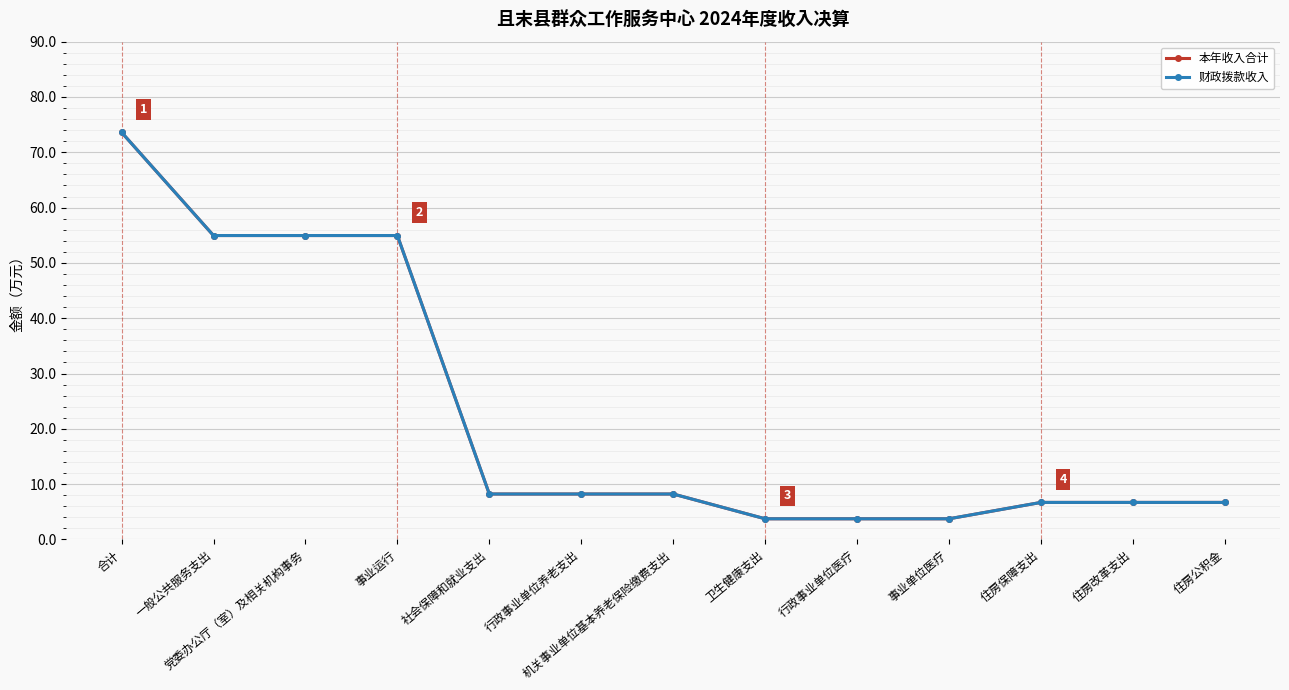

What is the sum of the 本年收入合计 values at 社会保障和就业支出 and 事业单位医疗?

12.0